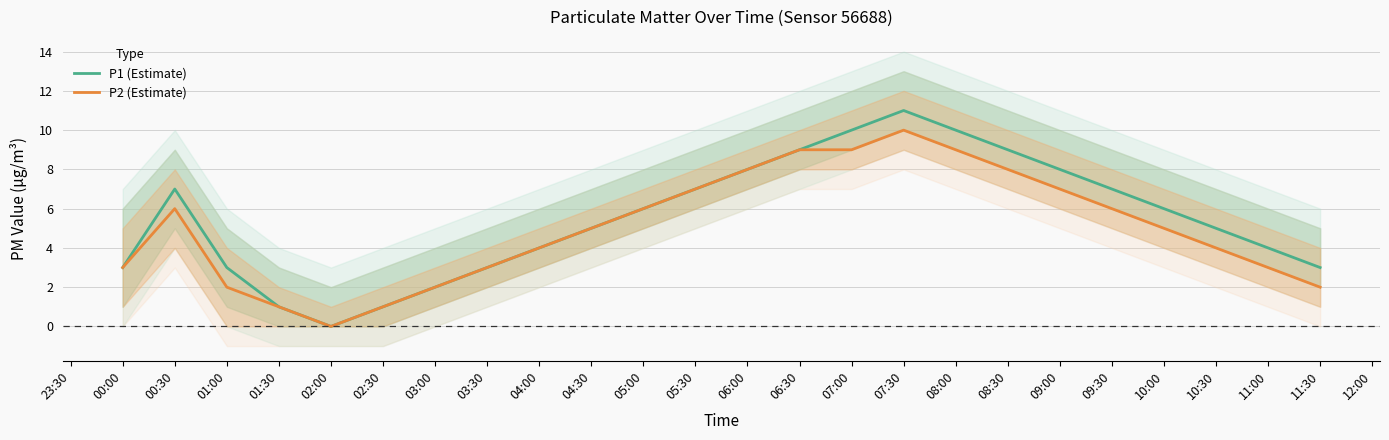

True or false: P1 (Estimate) has a value of 1 at 02:30.

True